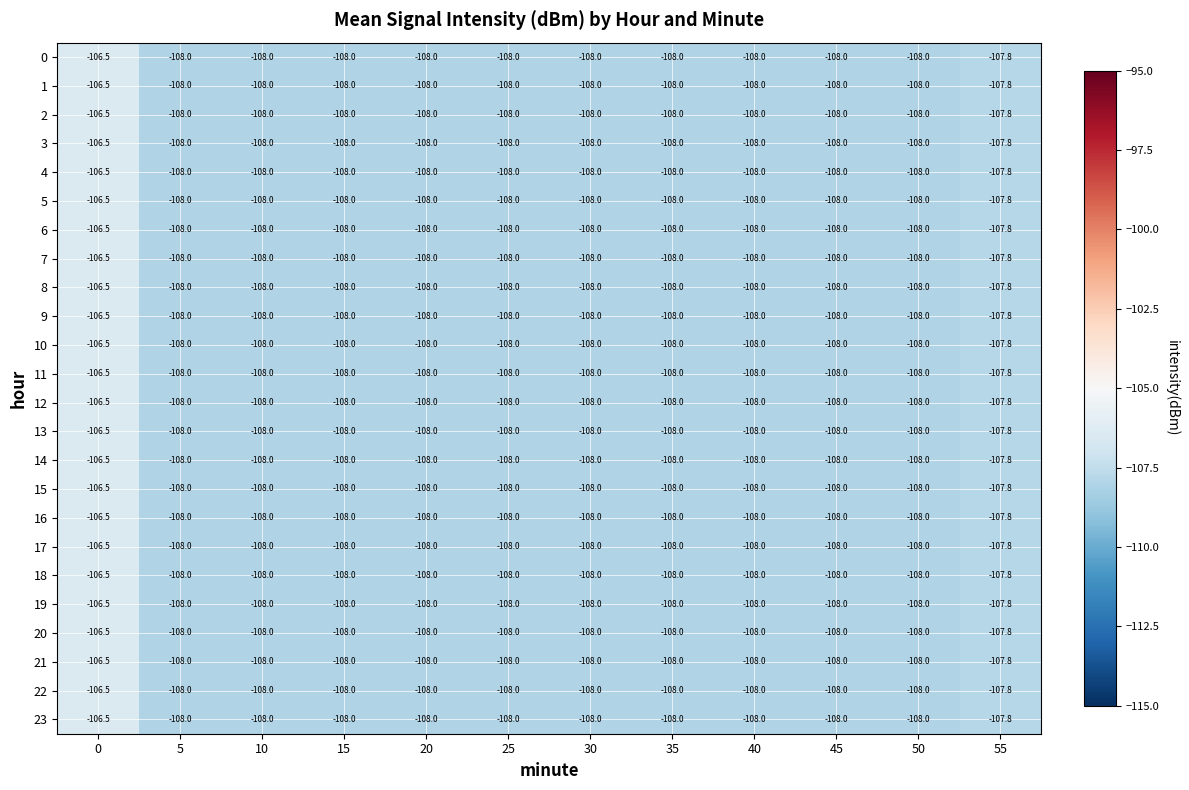

Is it true that 19 equals -47.3 at 10?

False